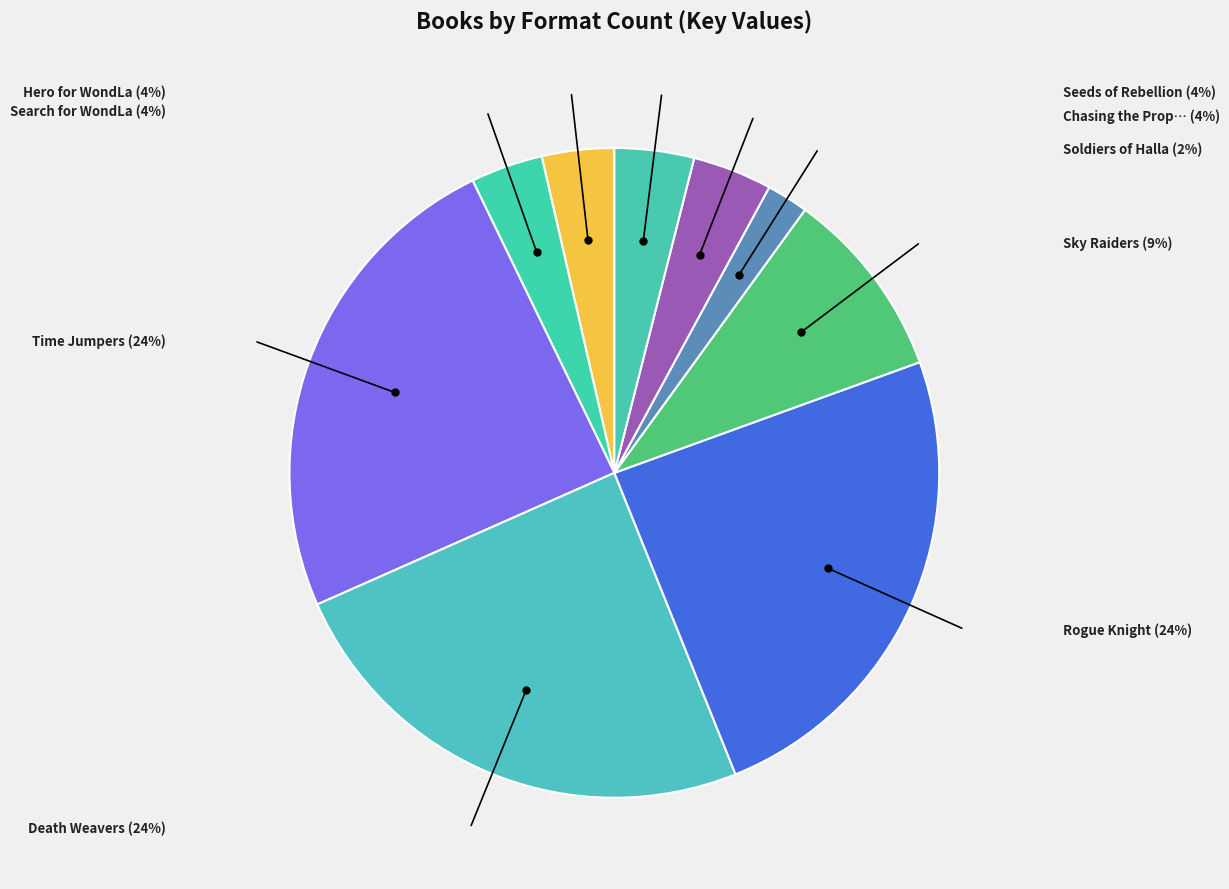

Count the number of slices in the pie.

9